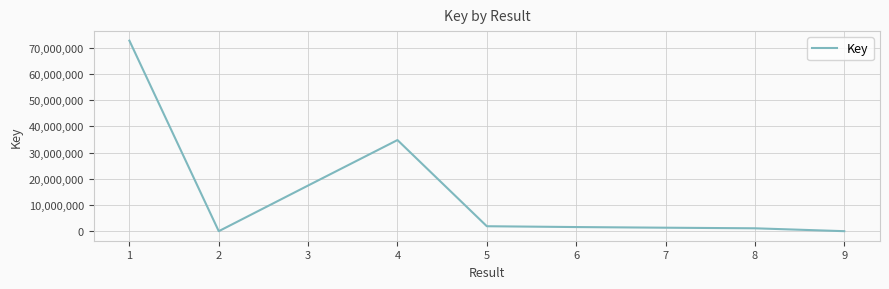

Does the chart have visible grid lines?

Yes